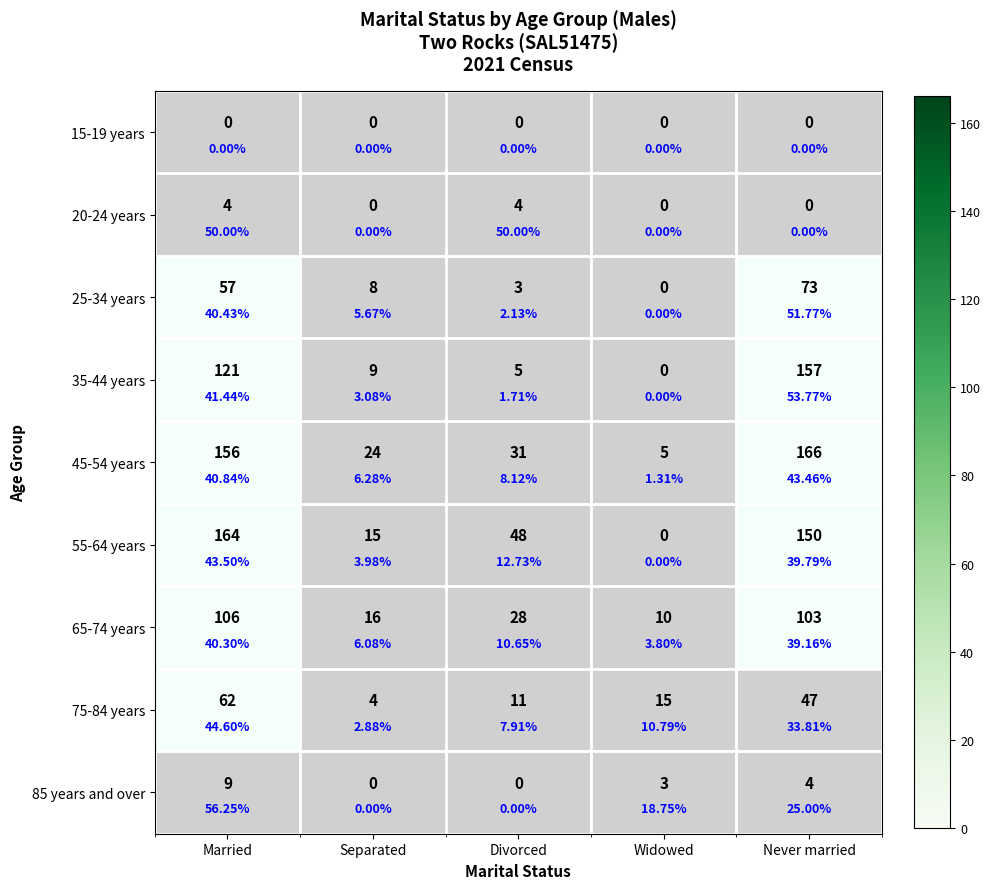

What is the difference between the 20-24 years values at Widowed and Divorced?

4